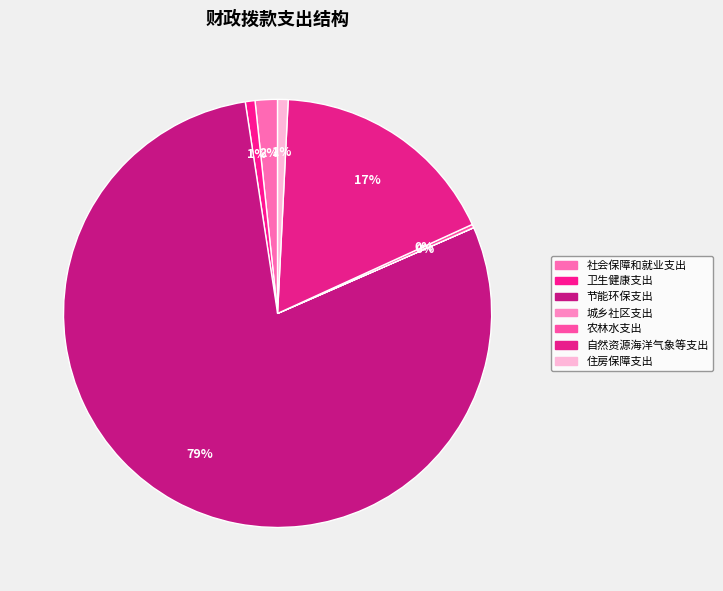

Does any single category account for the majority?

Yes